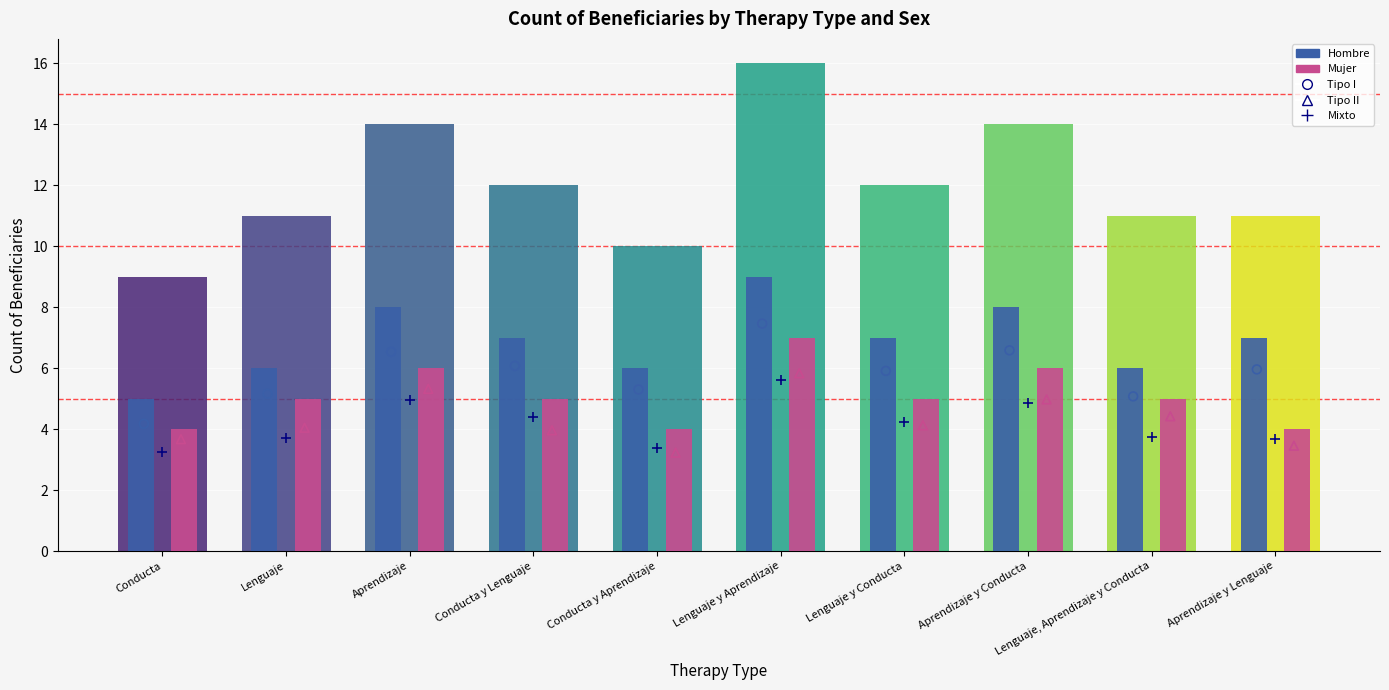

Is the value of Mujer at Lenguaje y Conducta greater than the value of Hombre at Conducta?

No